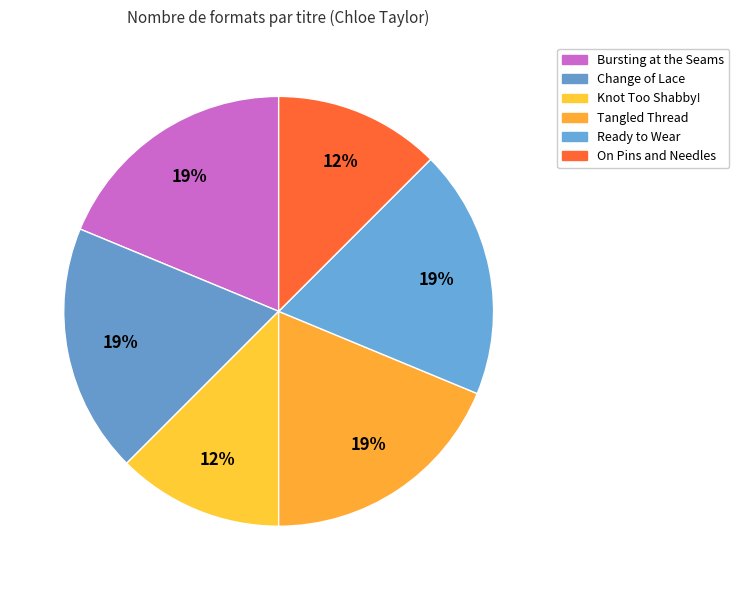

How many slices are in this pie chart?

6